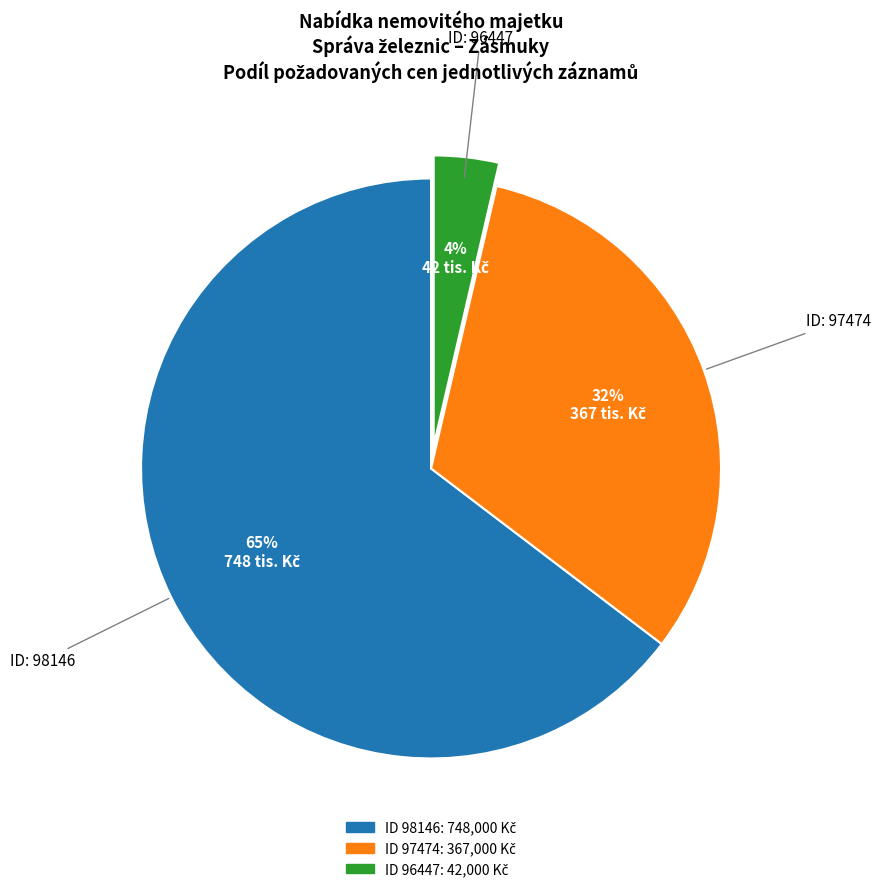

How many slices are in this pie chart?

3